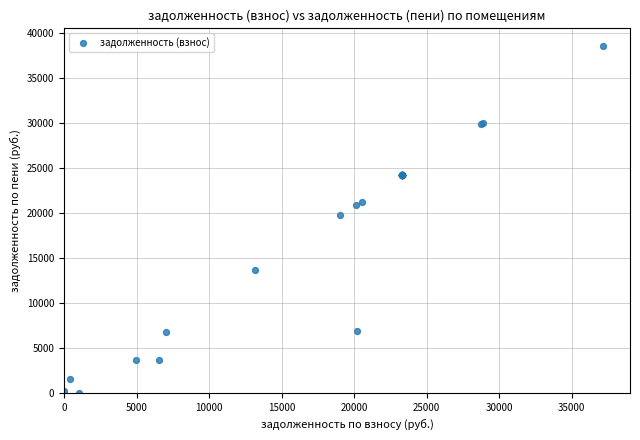

What Y value in the scatter plot is closest to 19318?

19778.2